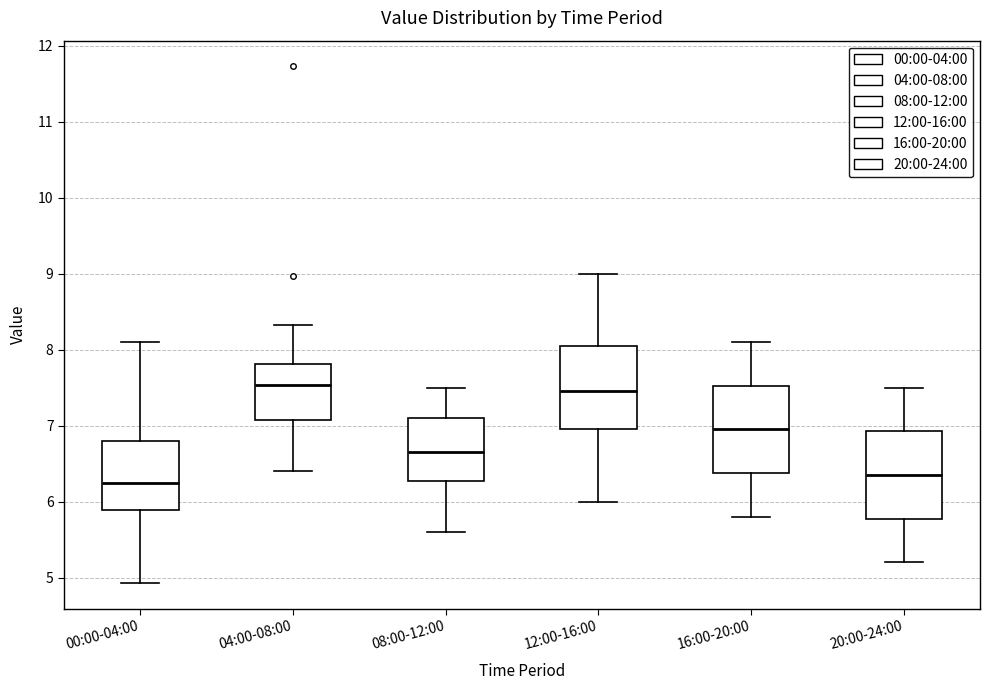

Reading left to right, transcribe this box plot: for each box, give where its median line is, the range the box spans, and where its two whiskers end, as read against the y-axis. The values are not printed on the chart, so give them approximately, as read against the axis.

00:00-04:00: median 6.3, box 5.9 to 6.8, whiskers 4.9 to 8.1
04:00-08:00: median 7.5, box 7.1 to 7.8, whiskers 6.4 to 8.3
08:00-12:00: median 6.7, box 6.3 to 7.1, whiskers 5.6 to 7.5
12:00-16:00: median 7.5, box 7.0 to 8.1, whiskers 6.0 to 9.0
16:00-20:00: median 7.0, box 6.4 to 7.5, whiskers 5.8 to 8.1
20:00-24:00: median 6.4, box 5.8 to 6.9, whiskers 5.2 to 7.5